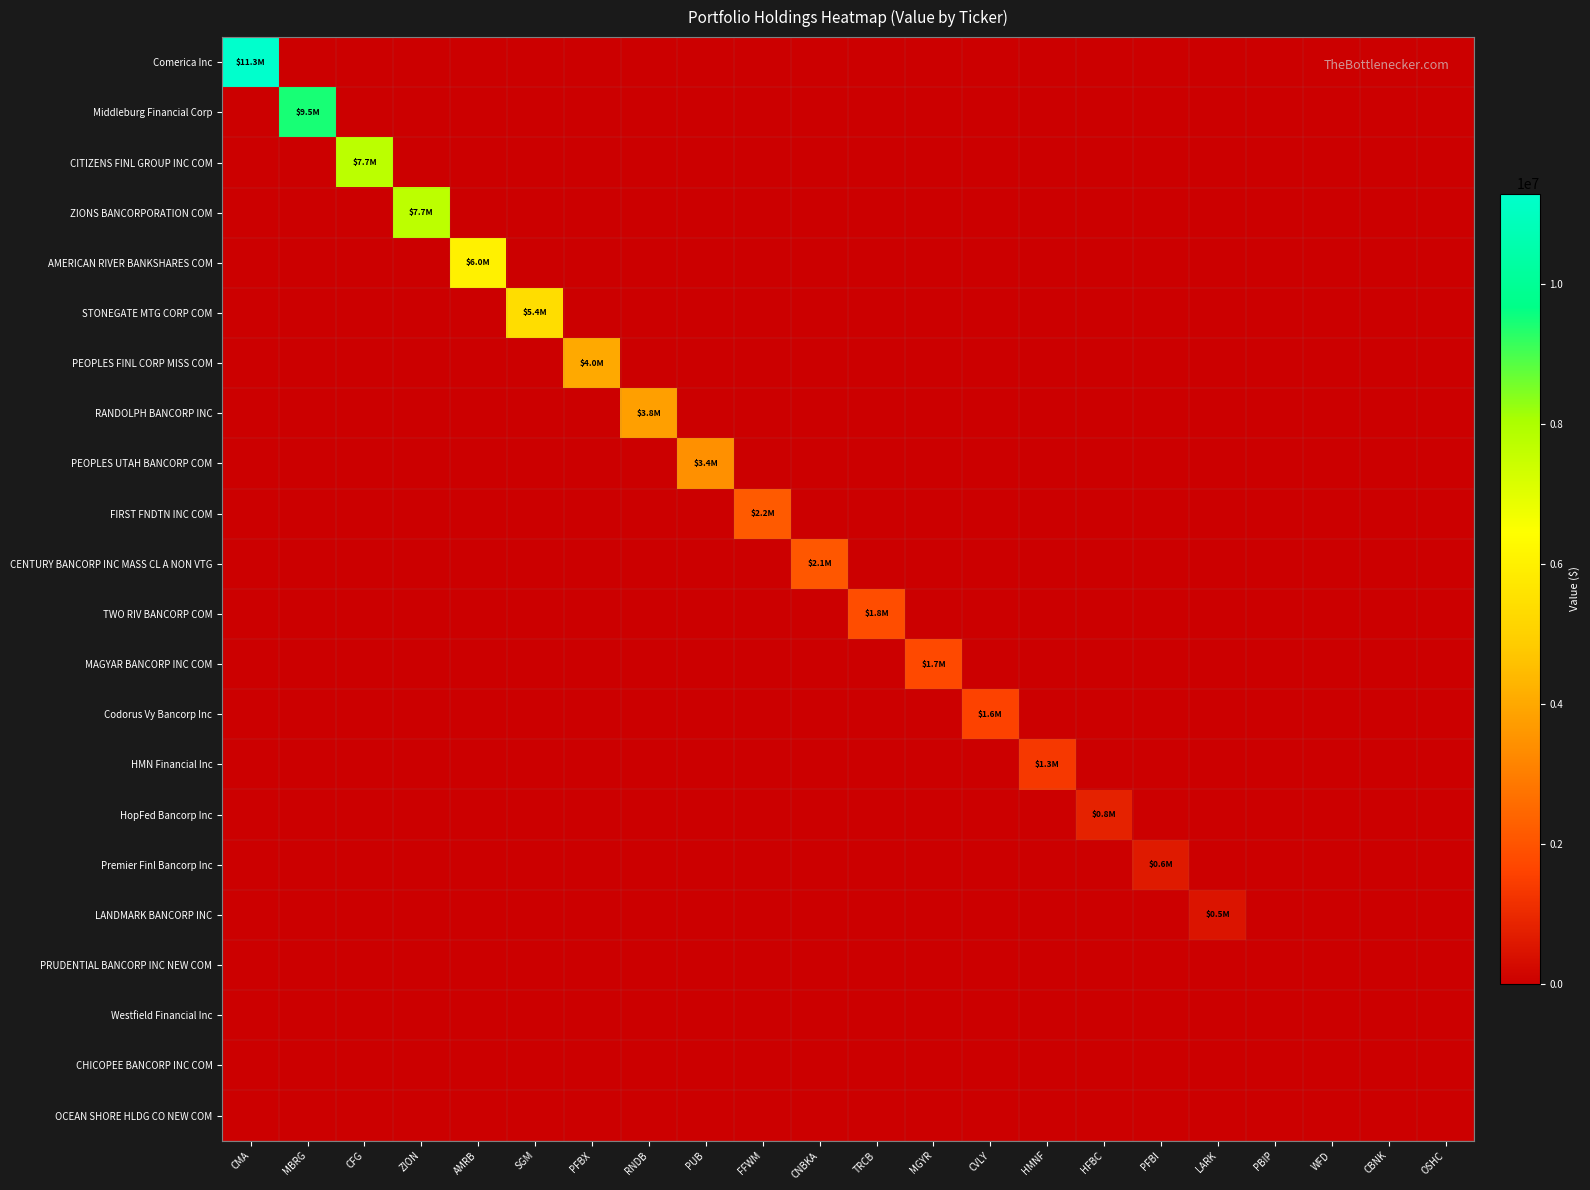

What is the greatest value displayed?

11296000